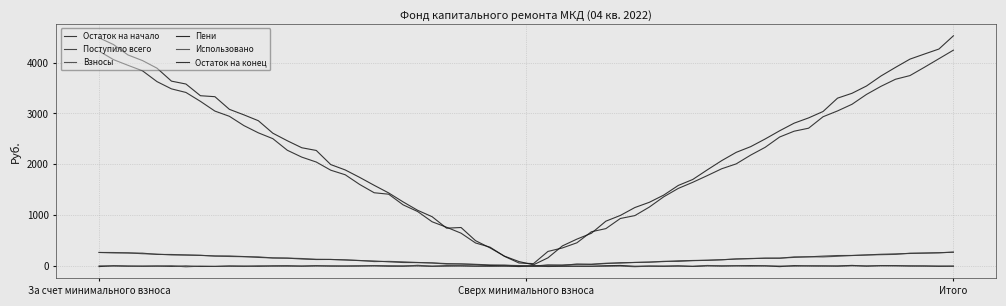

What is the label of the 3rd point from the right?

За счет минимального взноса